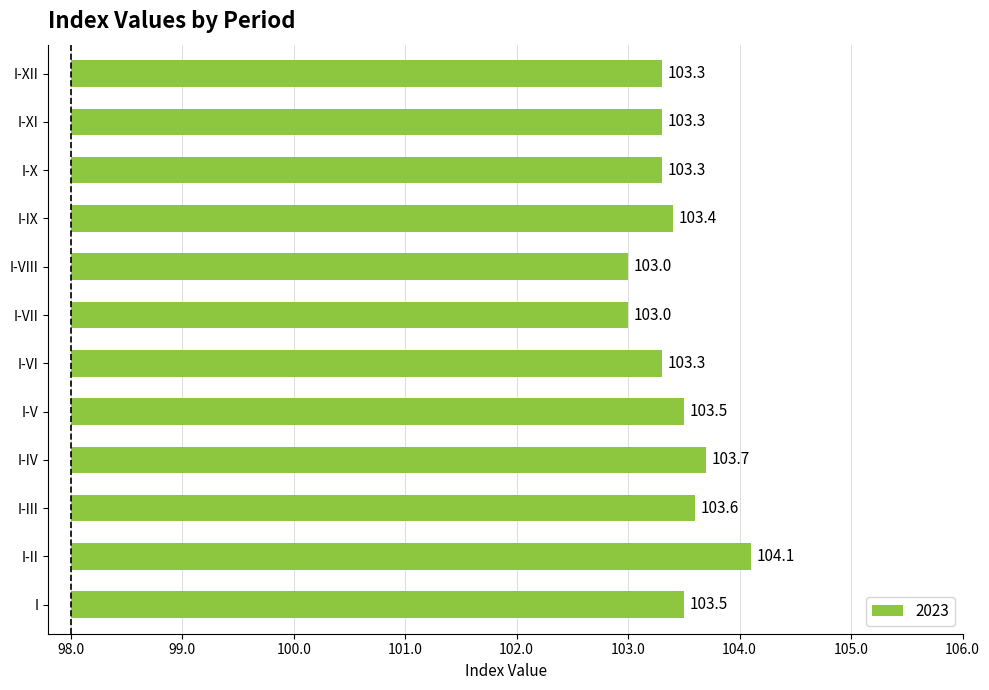

How many bars are there in total?

12